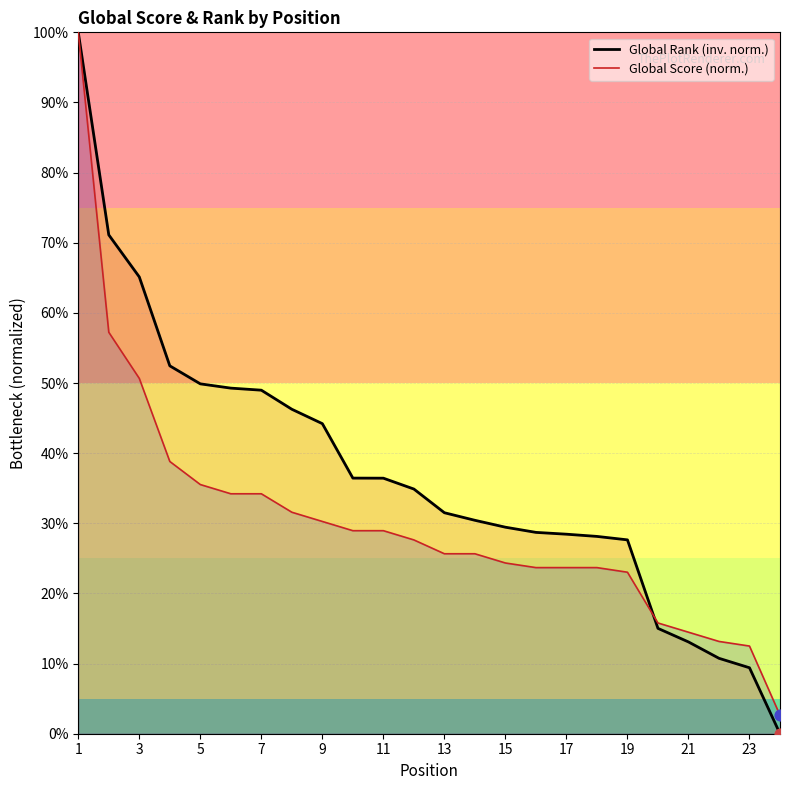

Which series contains the lowest Y value?

Global Rank (inv. norm.)